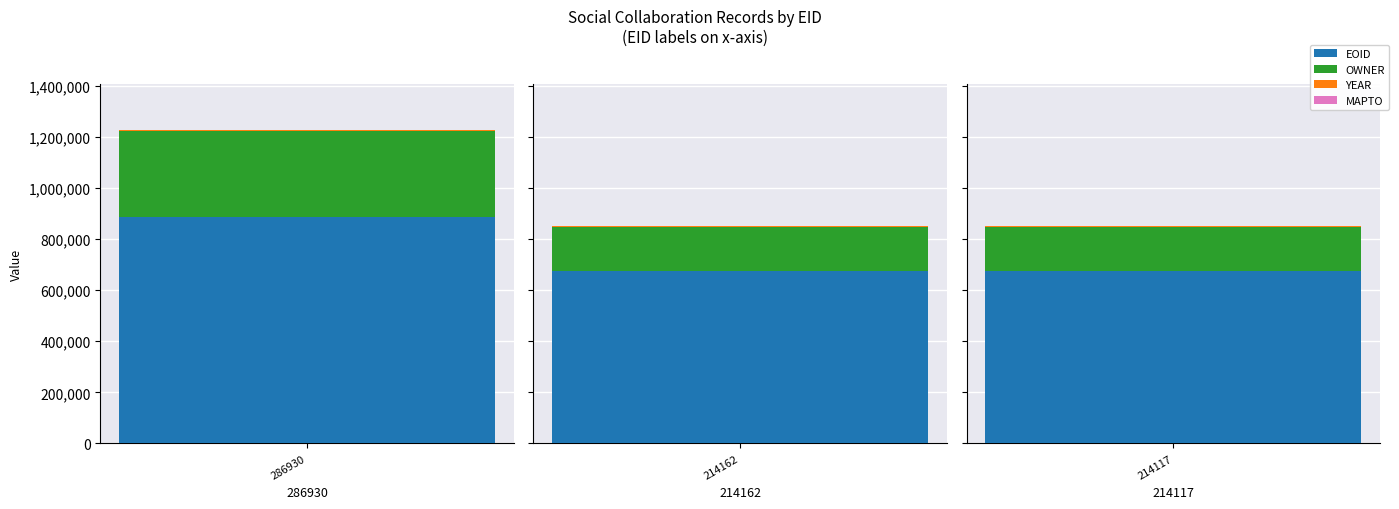

What is the lowest value of the YEAR series?

2010